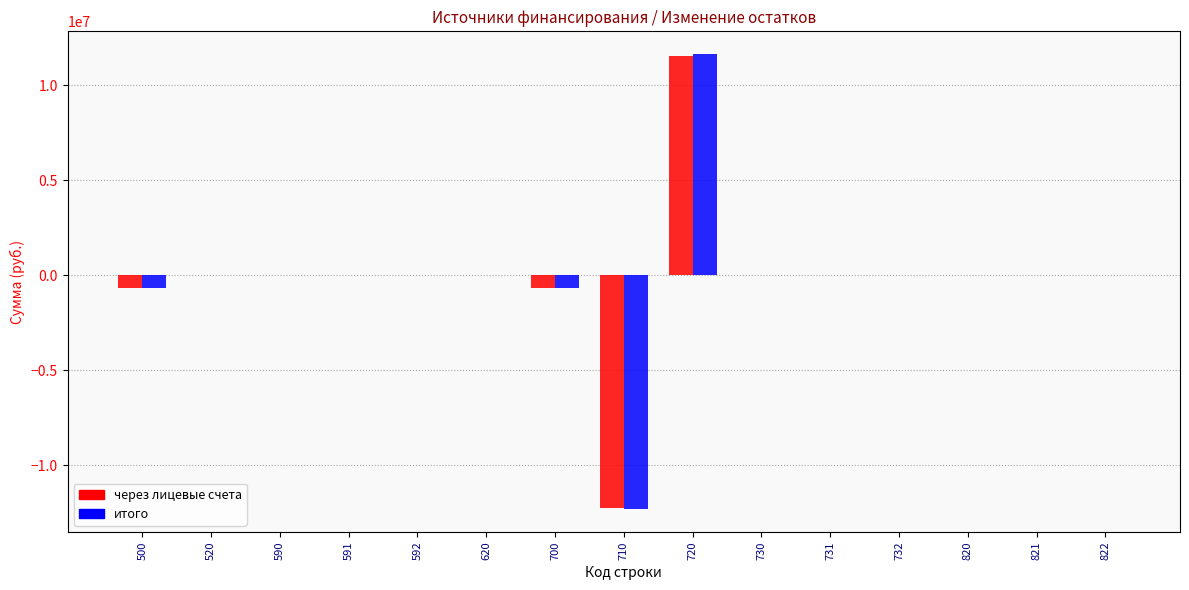

How many data points does each series have?

15